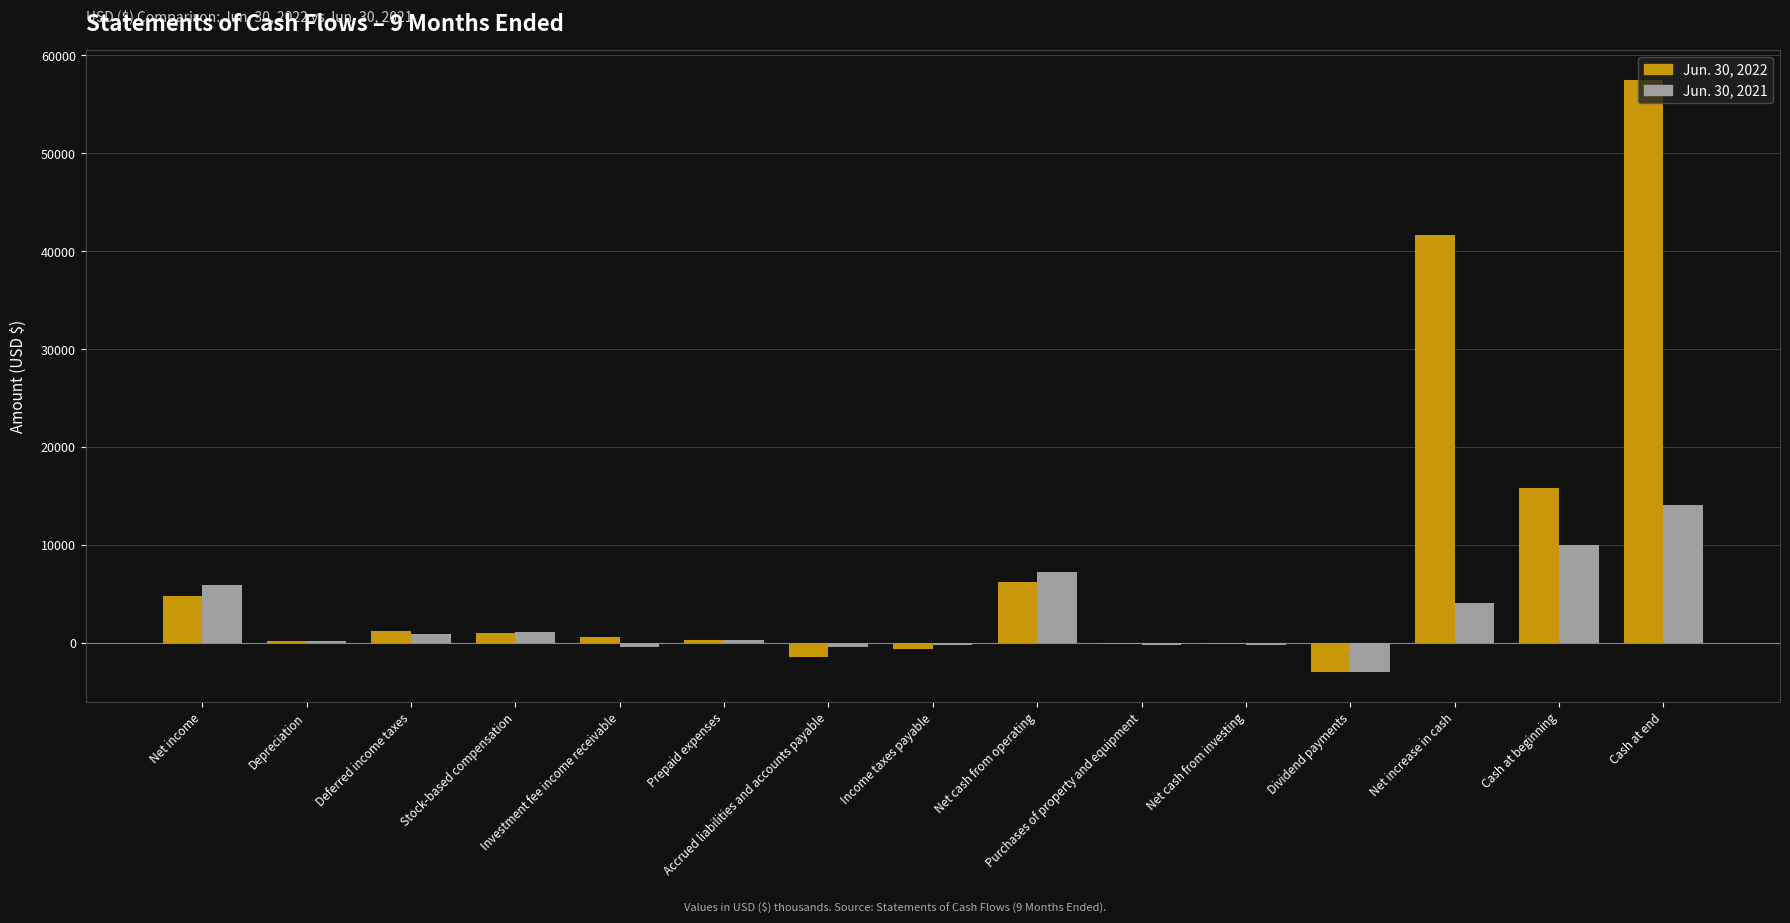

Which series has the largest total across all categories?

Jun. 30, 2022